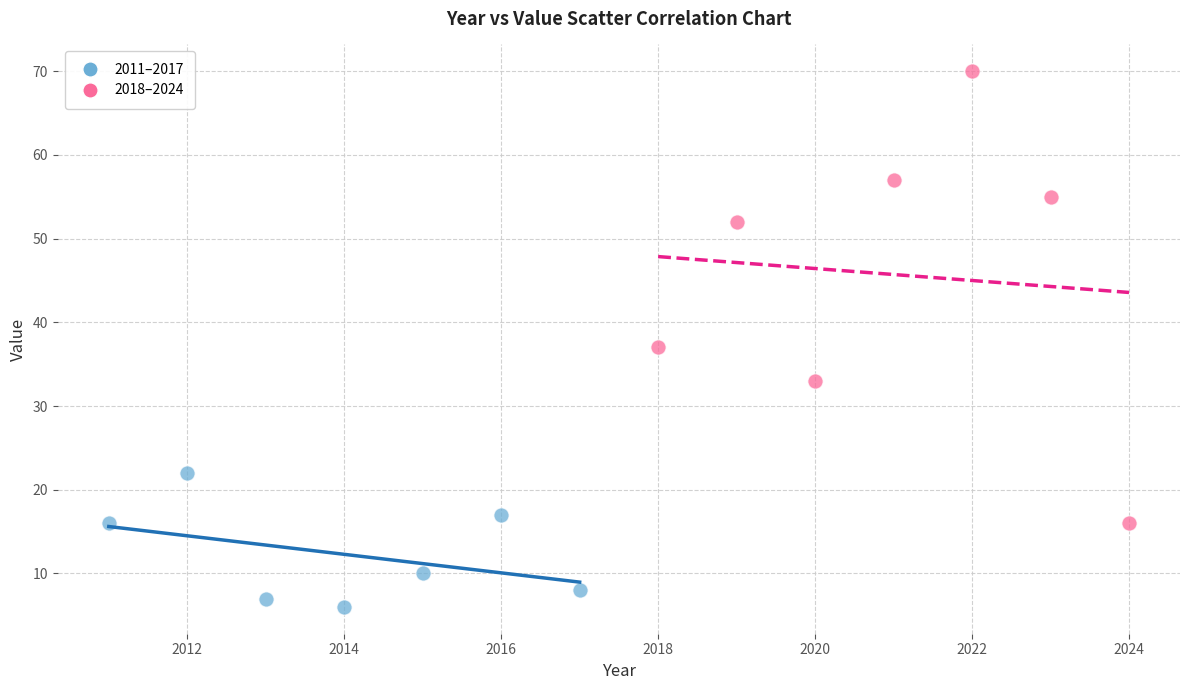

What are all the series names shown in the legend?

2011–2017, 2018–2024